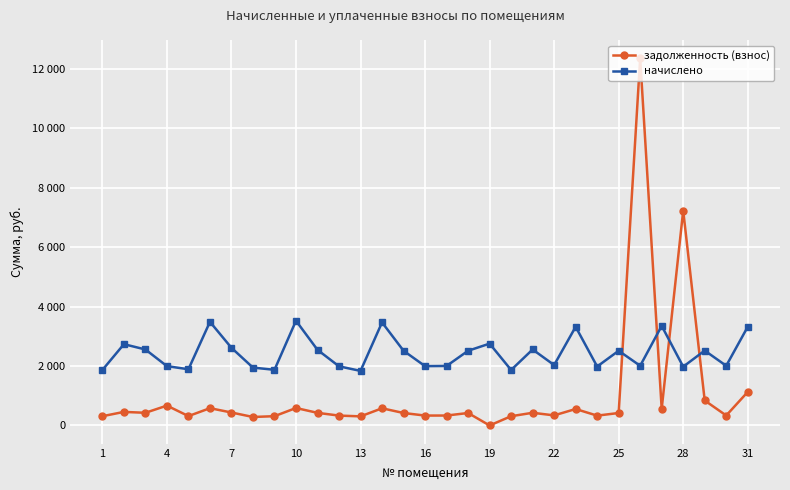

Rank the series by their maximum value, from highest to lowest.

задолженность (взнос), начислено